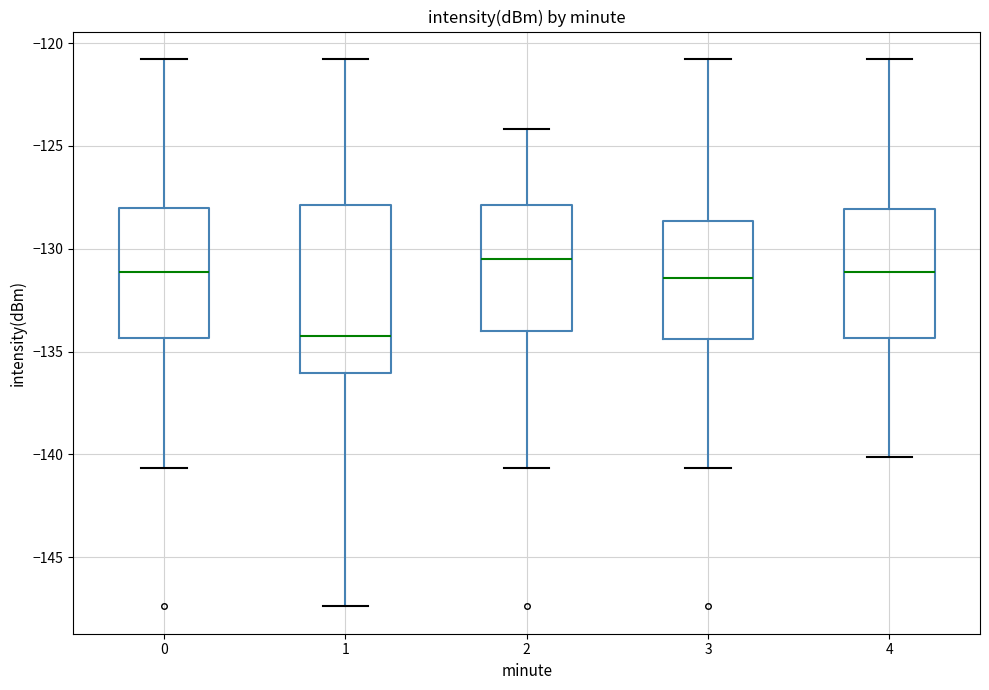

Where does the median line of the box at x = 3 sit on the y-axis? The values are not printed on the chart, so give them approximately, as read against the axis.

-131.5